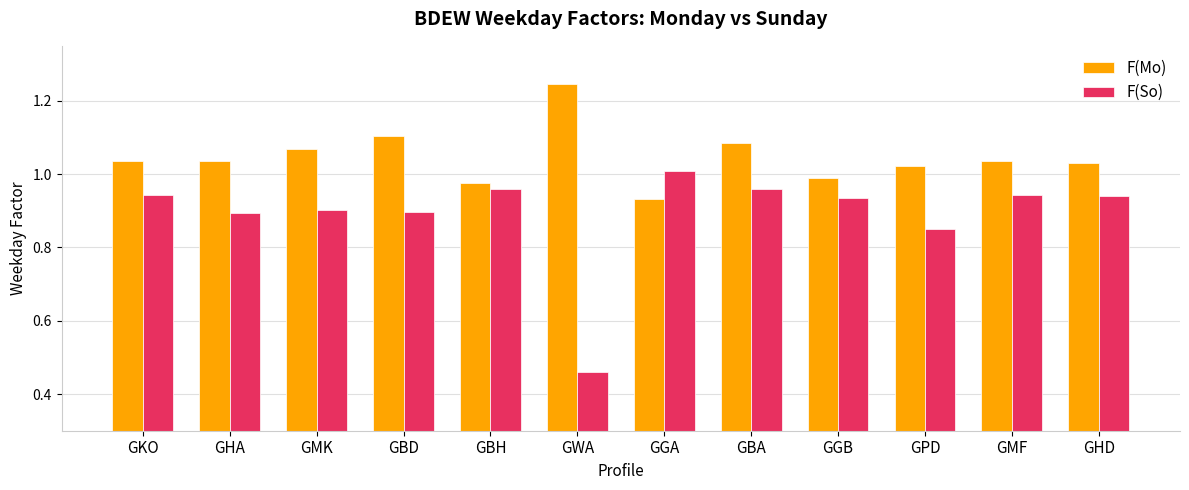

Which category has the lowest value across all series?

GWA